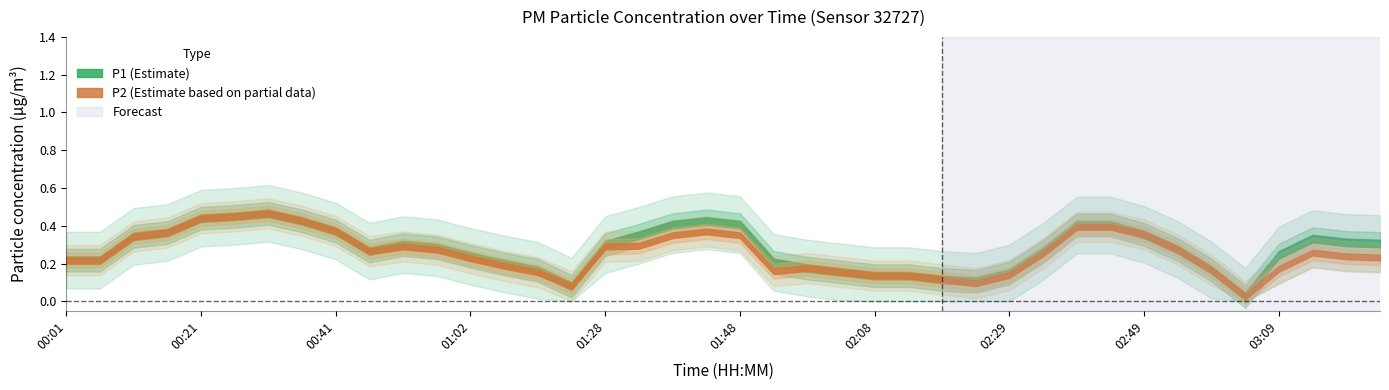

How many data points does each series have?

40